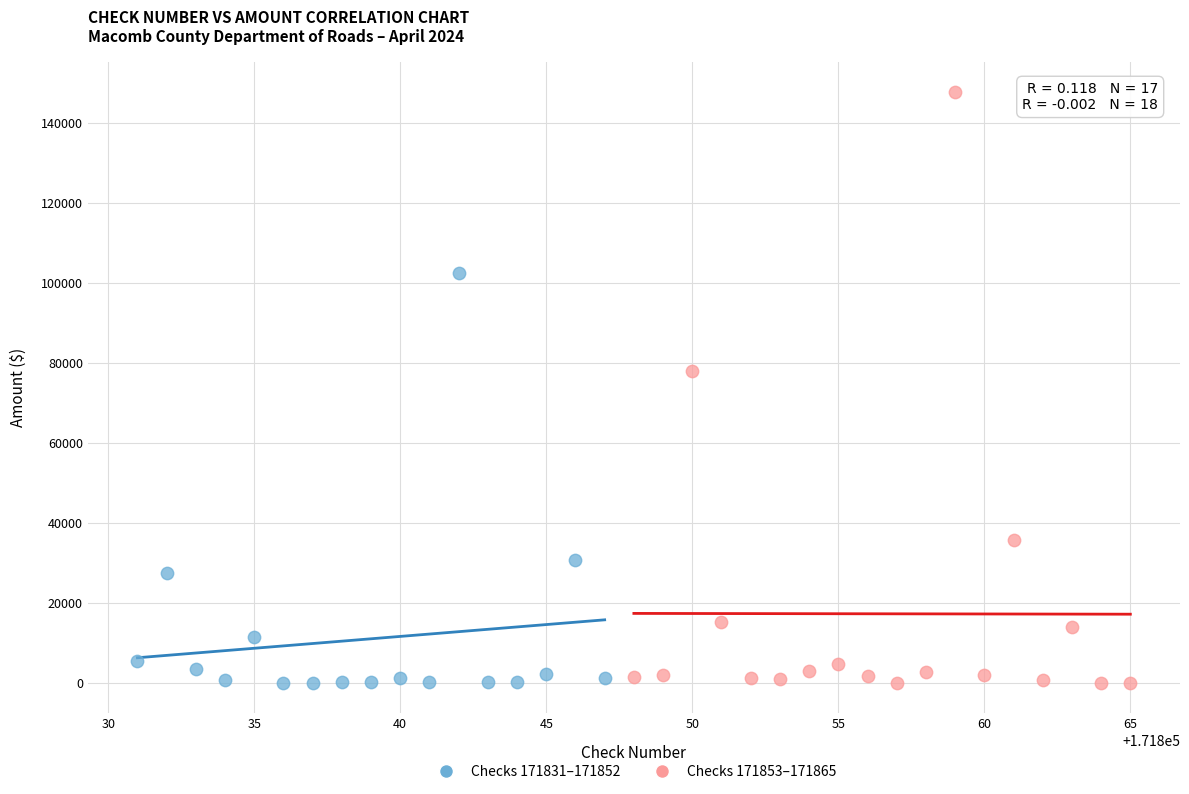

Which series contains the highest Y value?

Checks 171853–171865